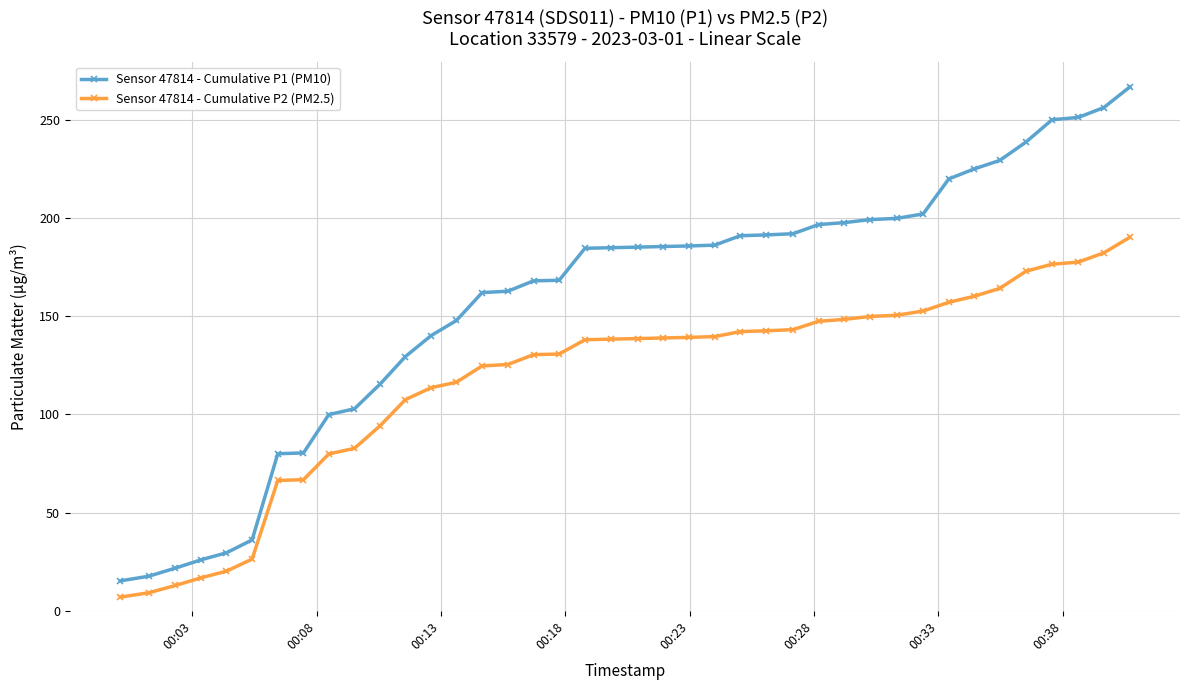

Which series has the widest spread of values?

Sensor 47814 - Cumulative P1 (PM10)